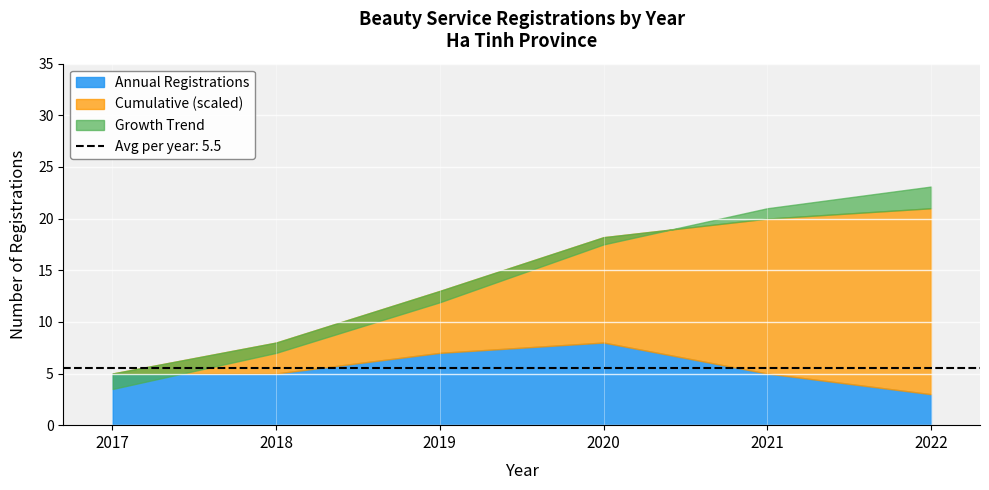

The value of Cumulative at 2018-10 is 13. True or false?

False